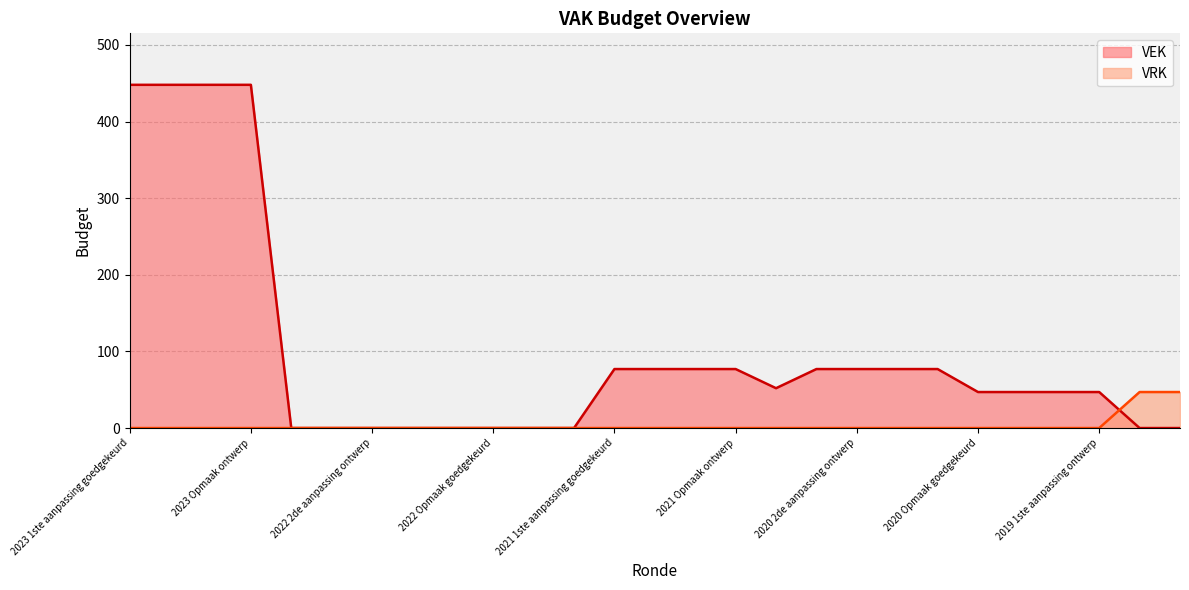

True or false: VRK has more than 0 interior local peaks.

False